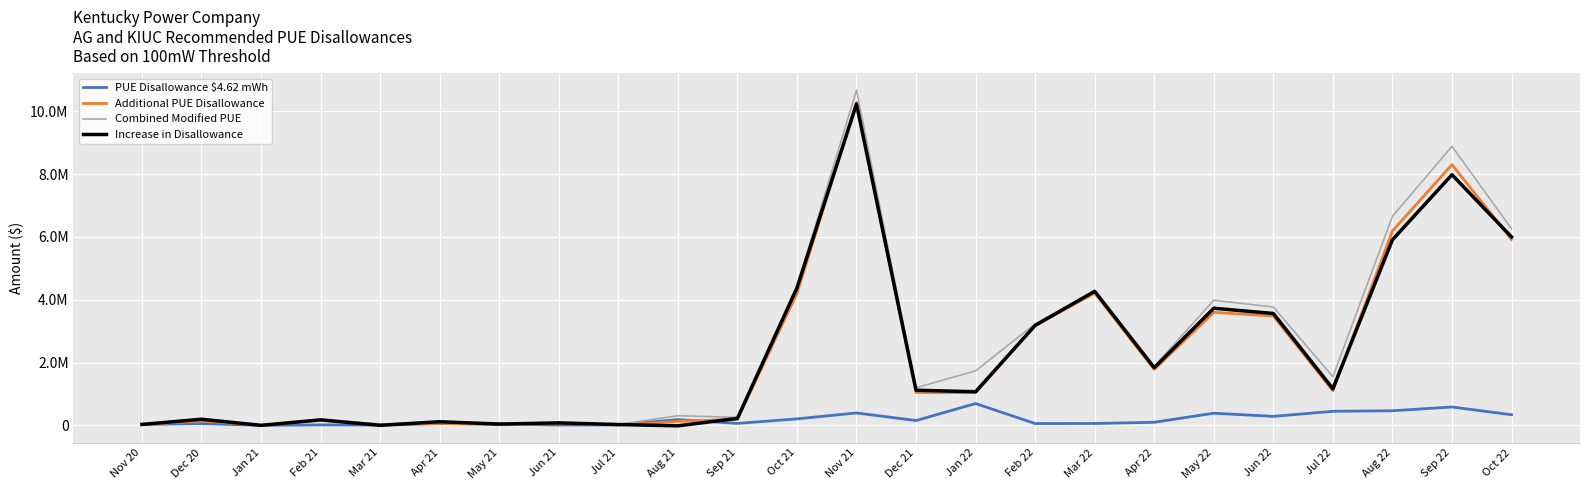

Is this an area chart (filled region under the line)?

No